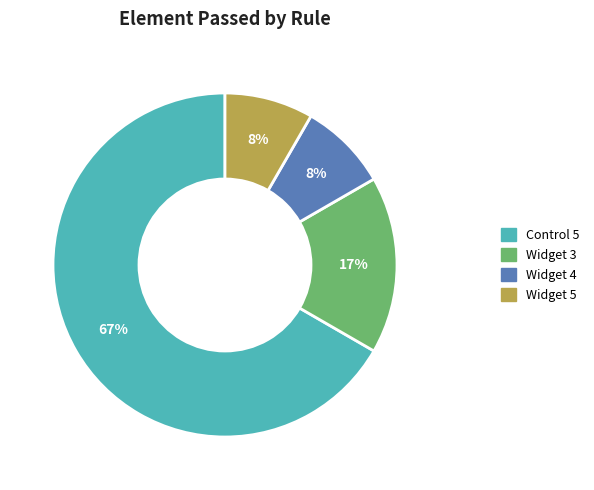

Does any single category account for the majority?

Yes